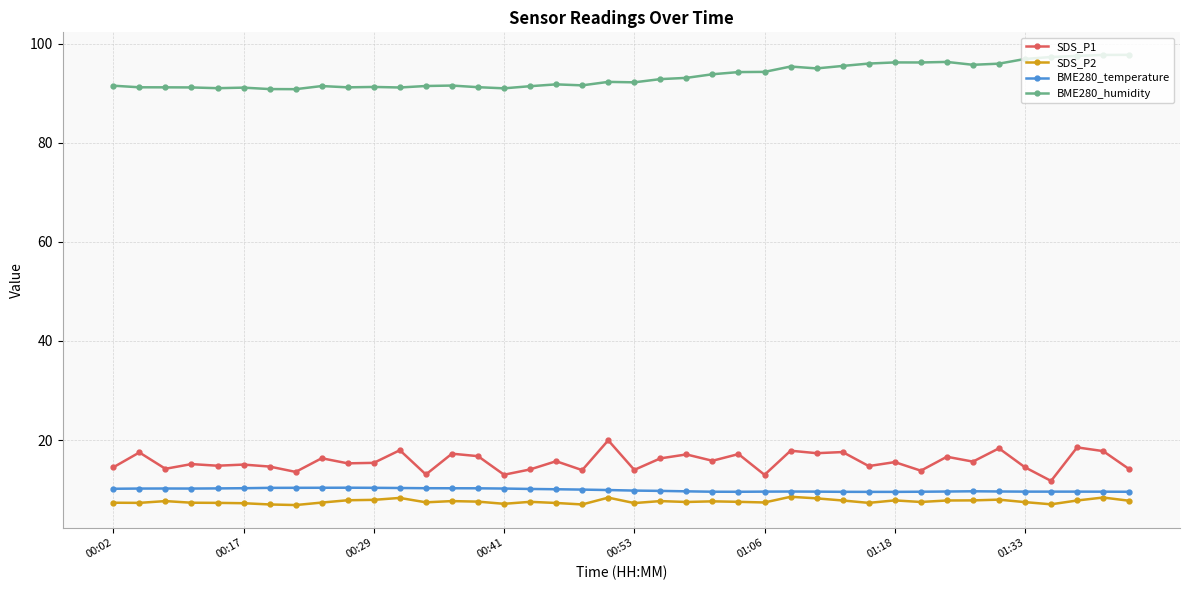

What are all the series names shown in the legend?

SDS_P1, SDS_P2, BME280_temperature, BME280_humidity